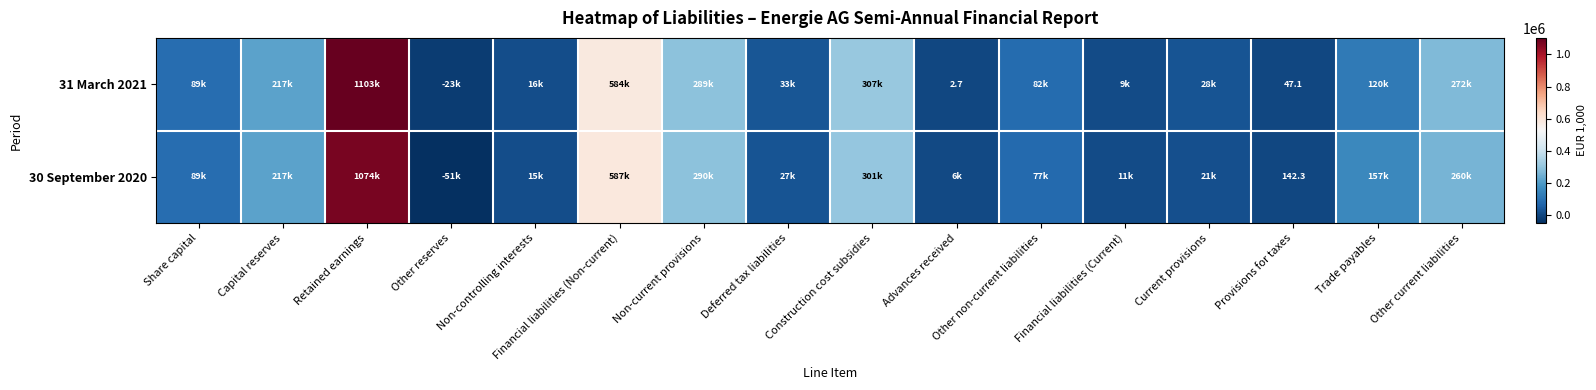

True or false: 31 March 2021 has a value of 0.6 at Advances received.

False